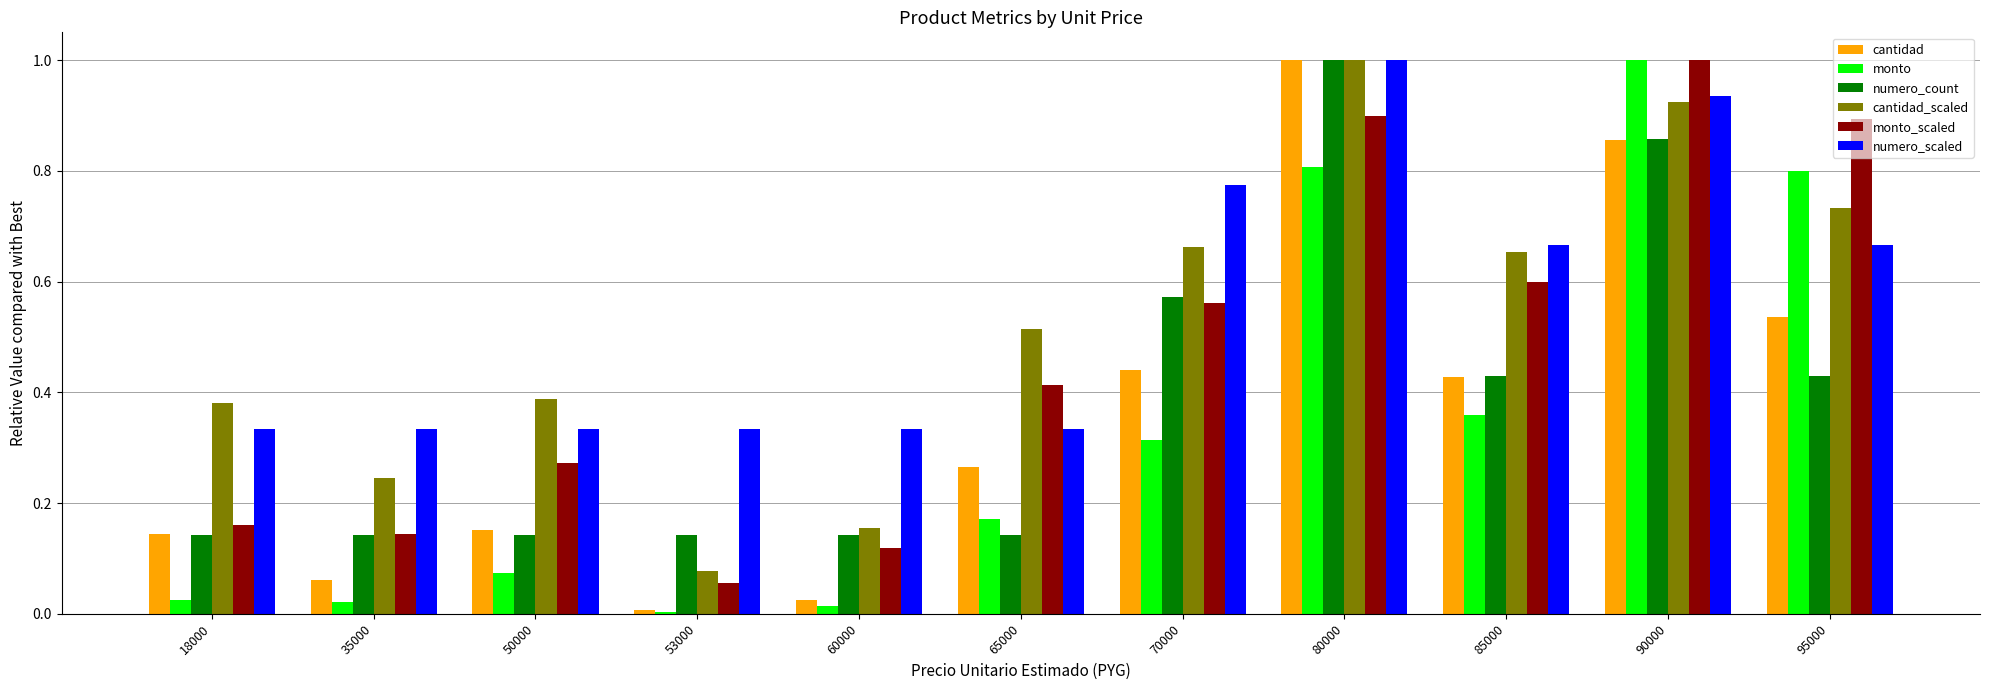

How many bars are there in total?

66